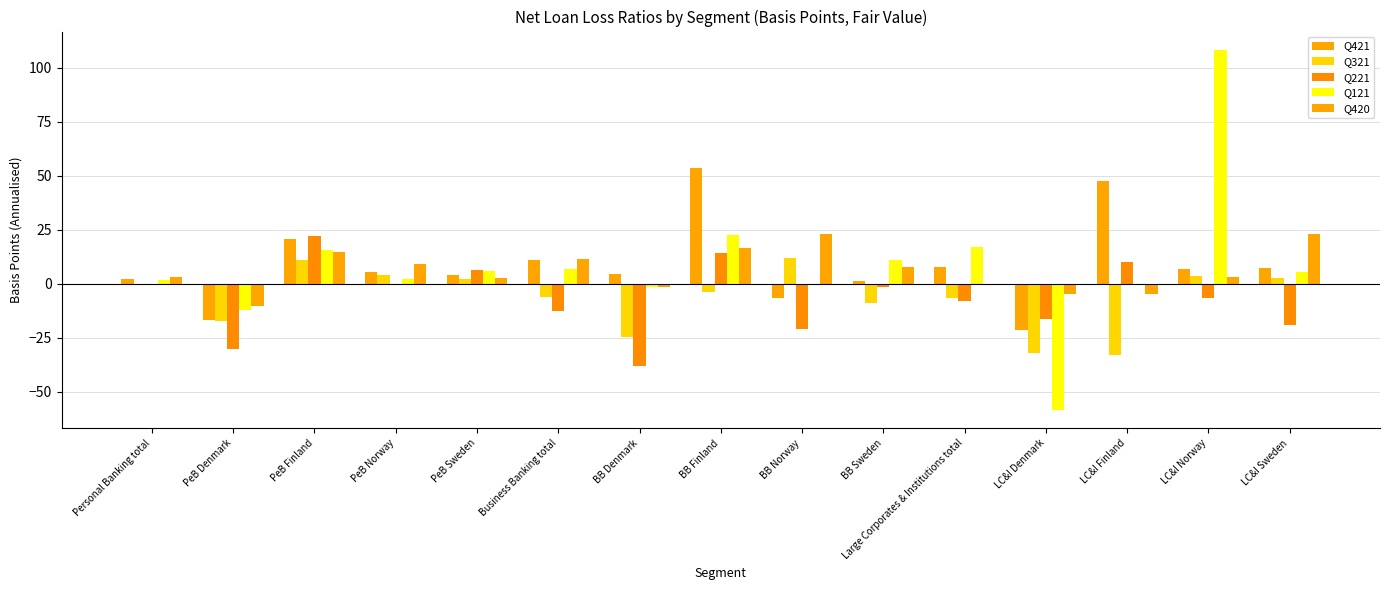

Between BB Norway and LC&I Norway, which series saw the biggest shift?

Q121